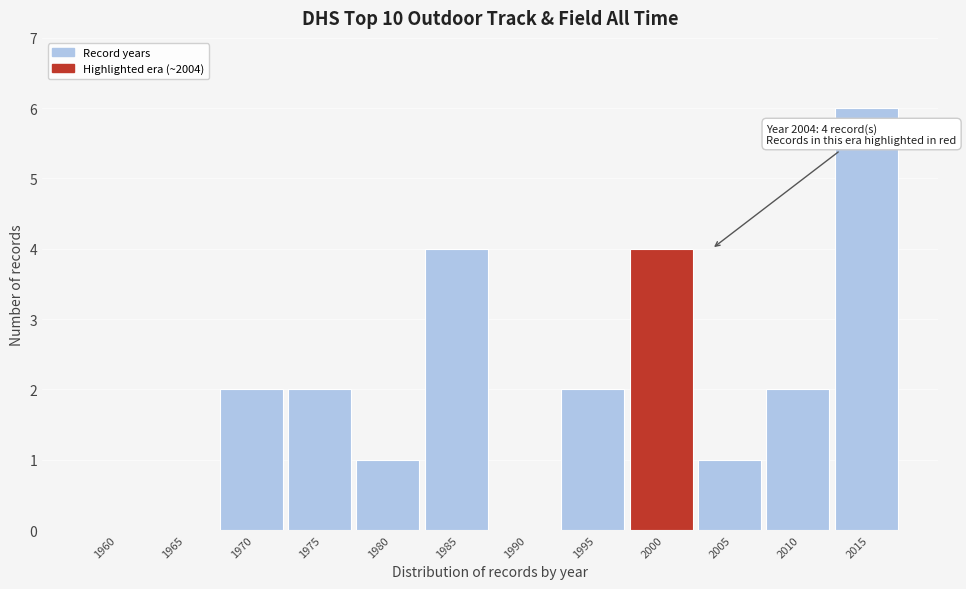

Reading left to right, transcribe all the data shown in this chart.

1960=0	1965=0	1970=2	1975=2	1980=1	1985=4	1990=0	1995=2	2000=4	2005=1	2010=2	2015=6